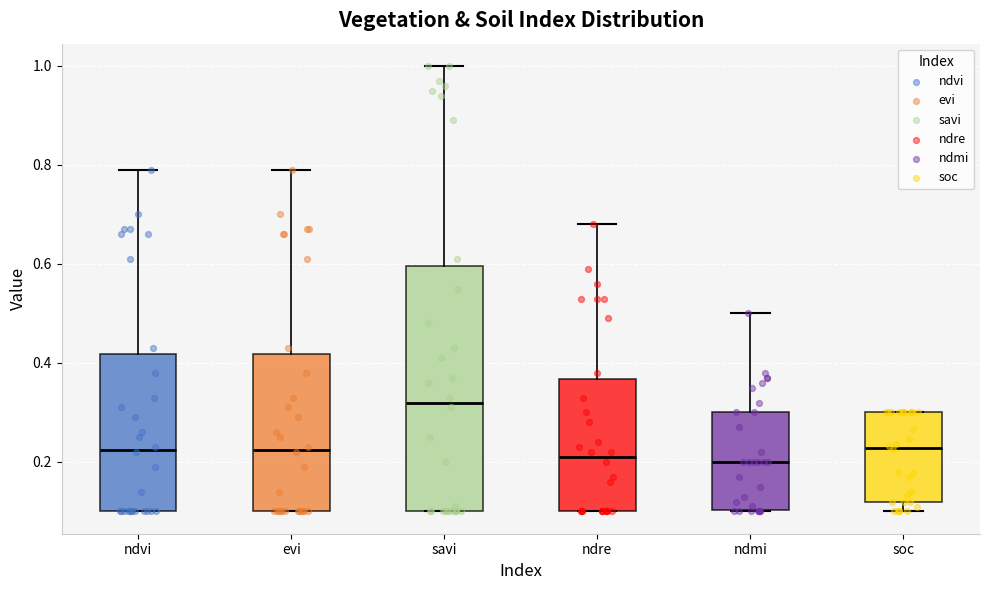

Which box's median line is the highest?

savi